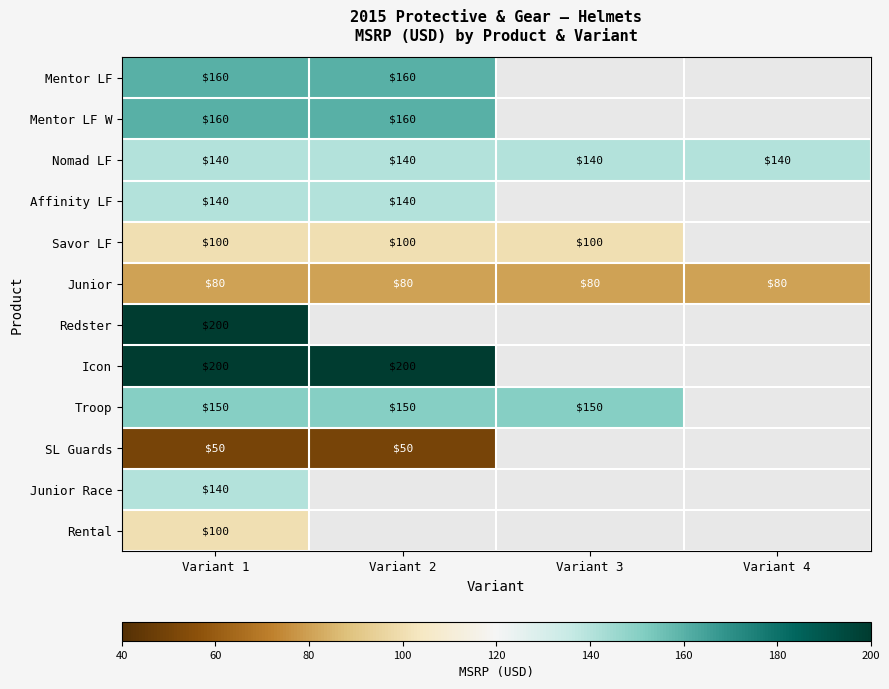

True or false: Nomad LF has a value of 140 at Variant 2.

True